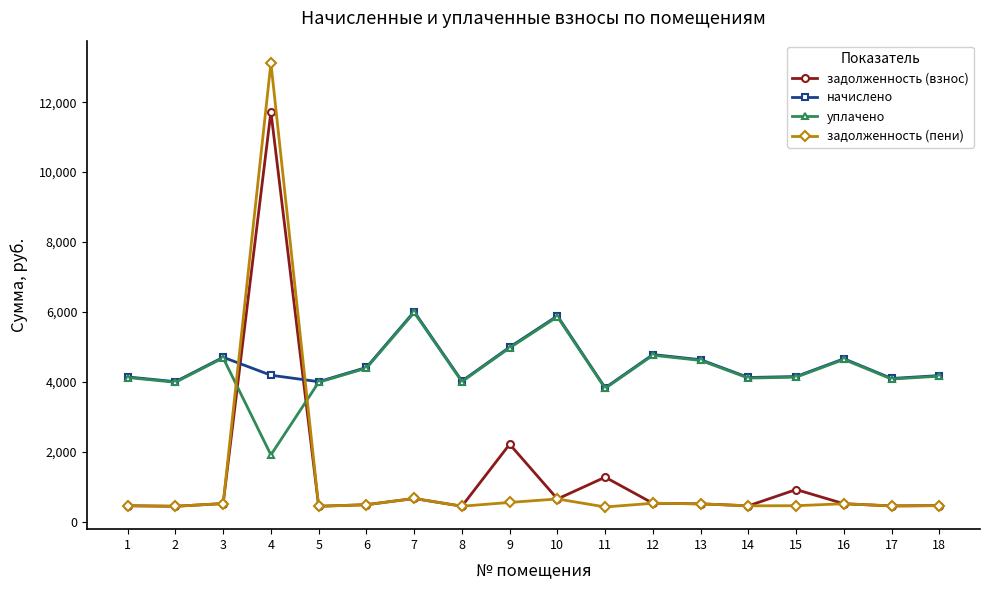

What is the value of the задолженность (пени) point at the 1st from the left?

460.5